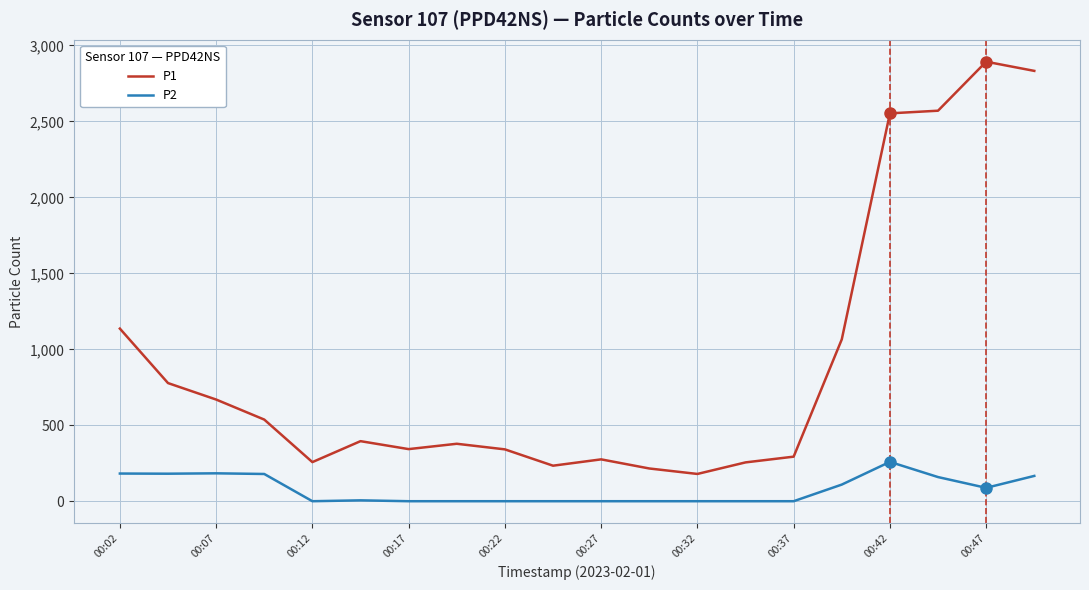

Count the number of categories in the chart.

20